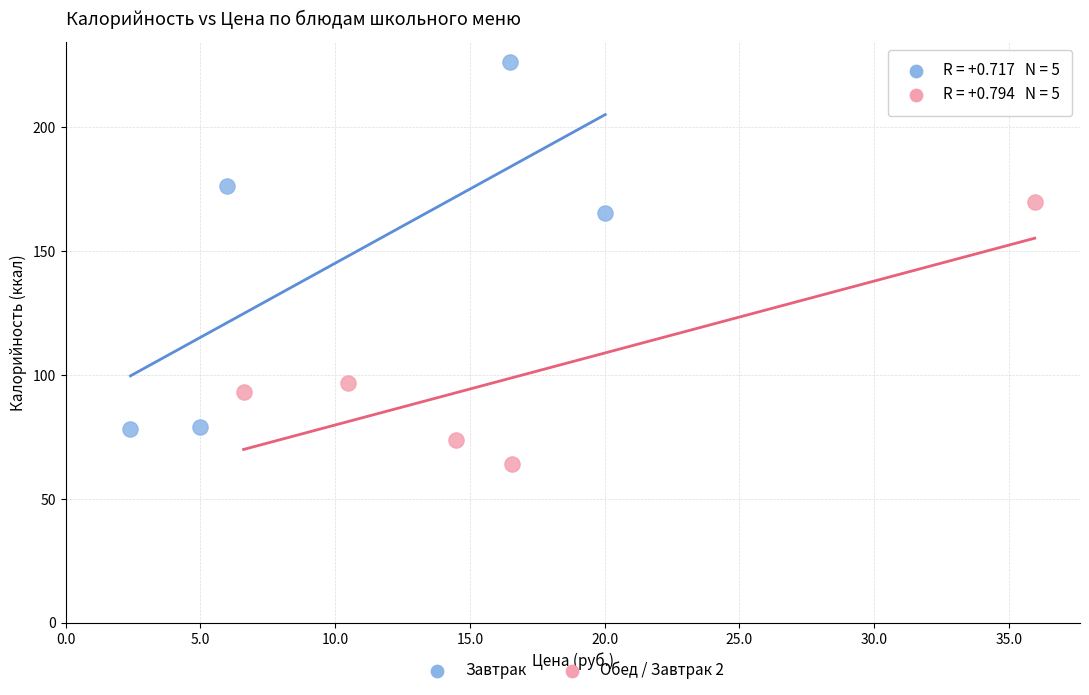

Which series has the widest spread of Y values?

Завтрак